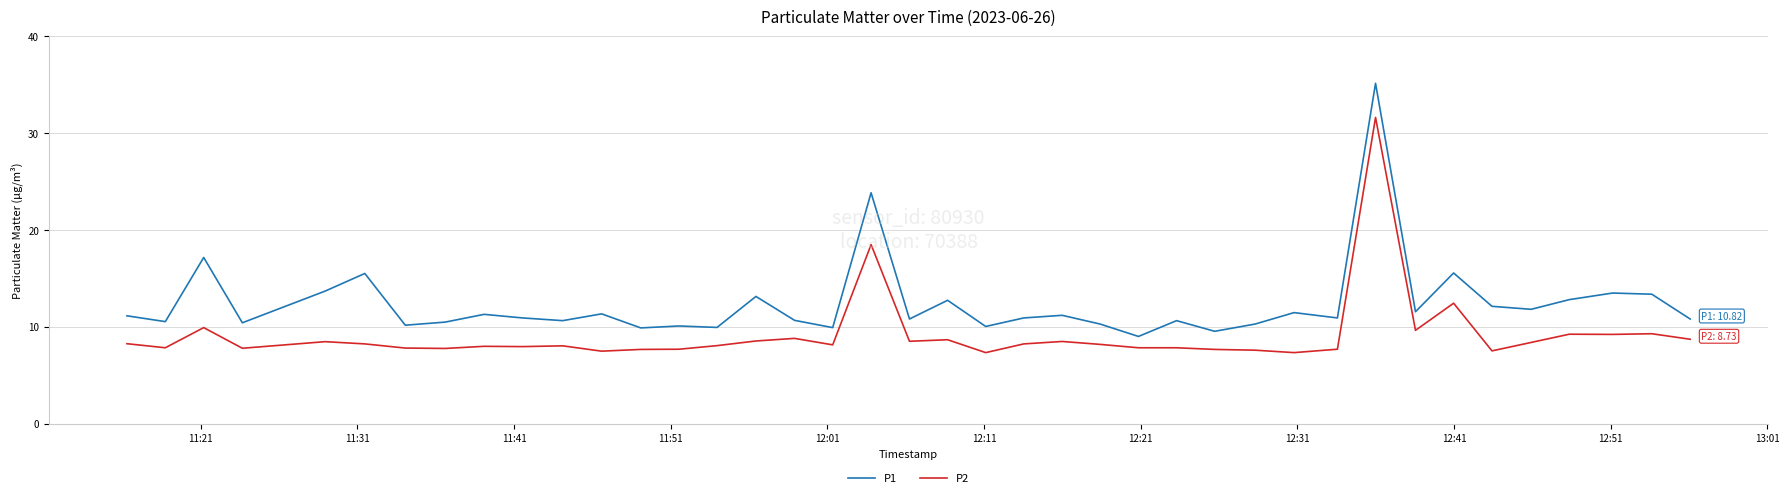

Which series has the largest total across all categories?

P1